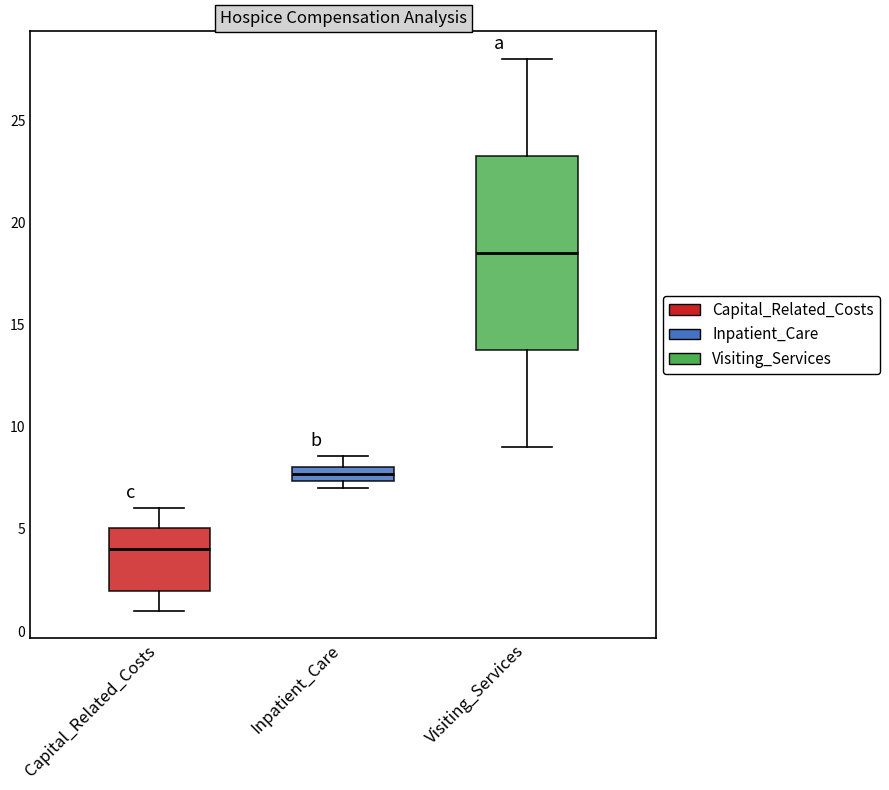

Which box is the tallest, from its lower edge to its upper edge?

Visiting_Services